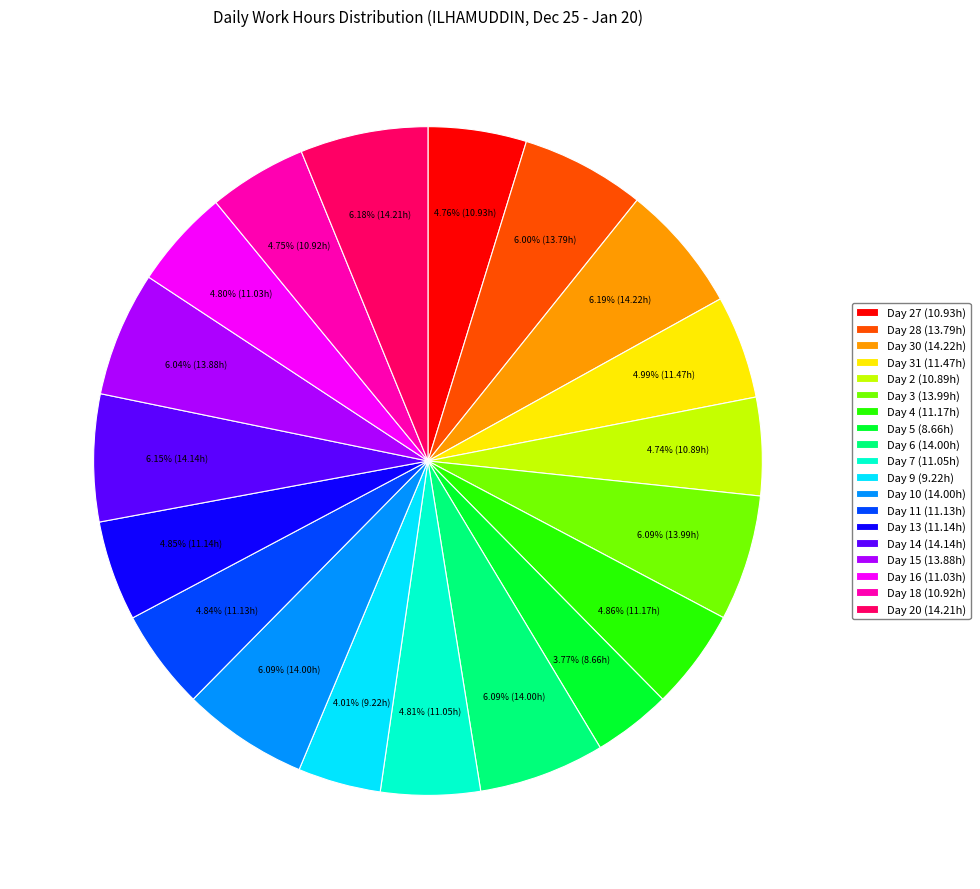

Combined, do Day 28 (13.79h) and Day 14 (14.14h) account for over 50%?

No